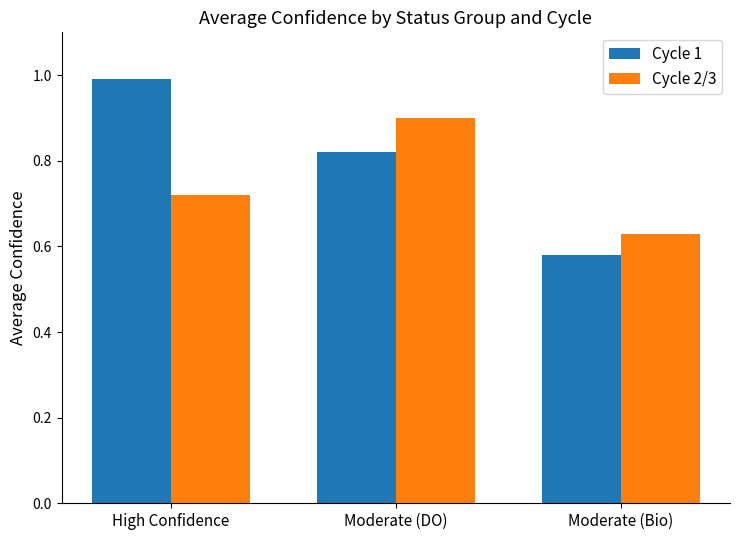

Which series has the largest range (max minus min)?

Cycle 1